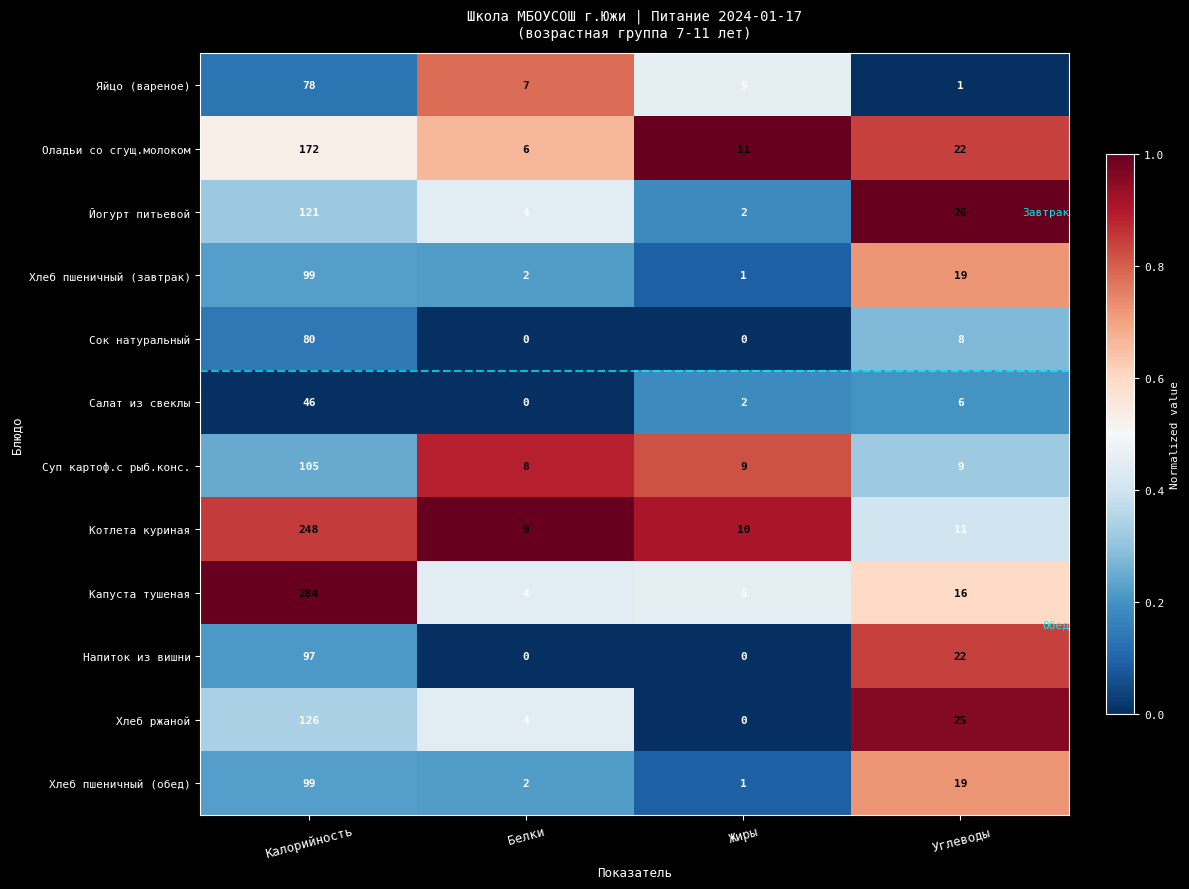

What is the highest value of the Хлеб ржаной series?

126